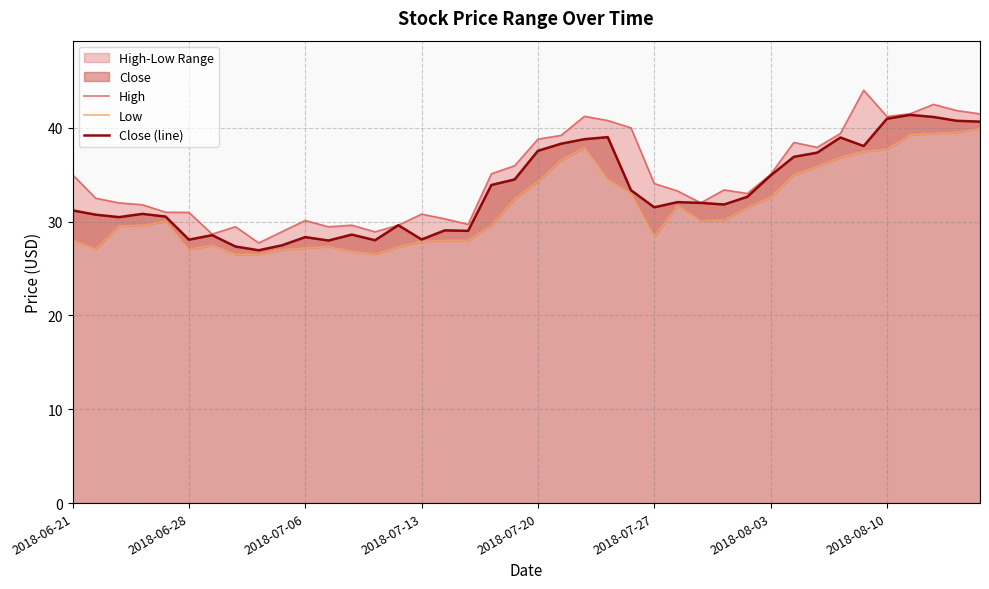

What is the smallest value displayed?

26.5